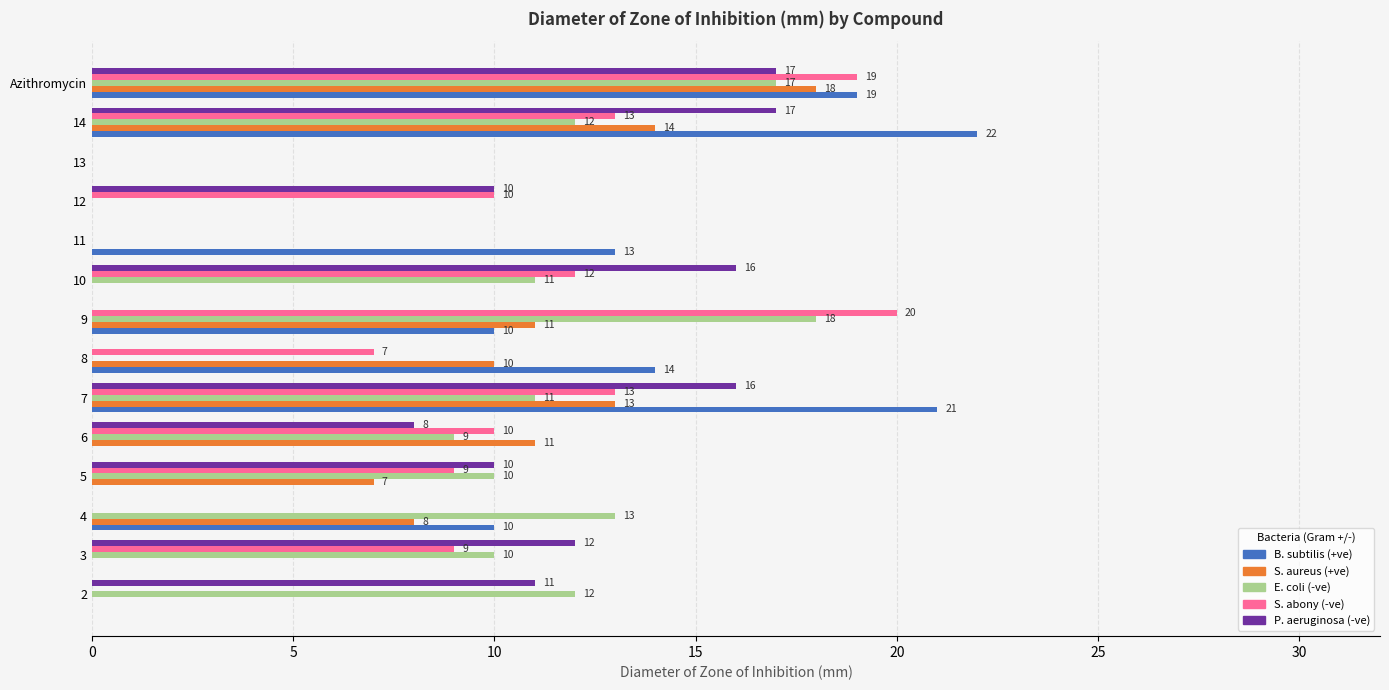

What is the sum of the B. subtilis (+ve) values at 13 and 7?

21